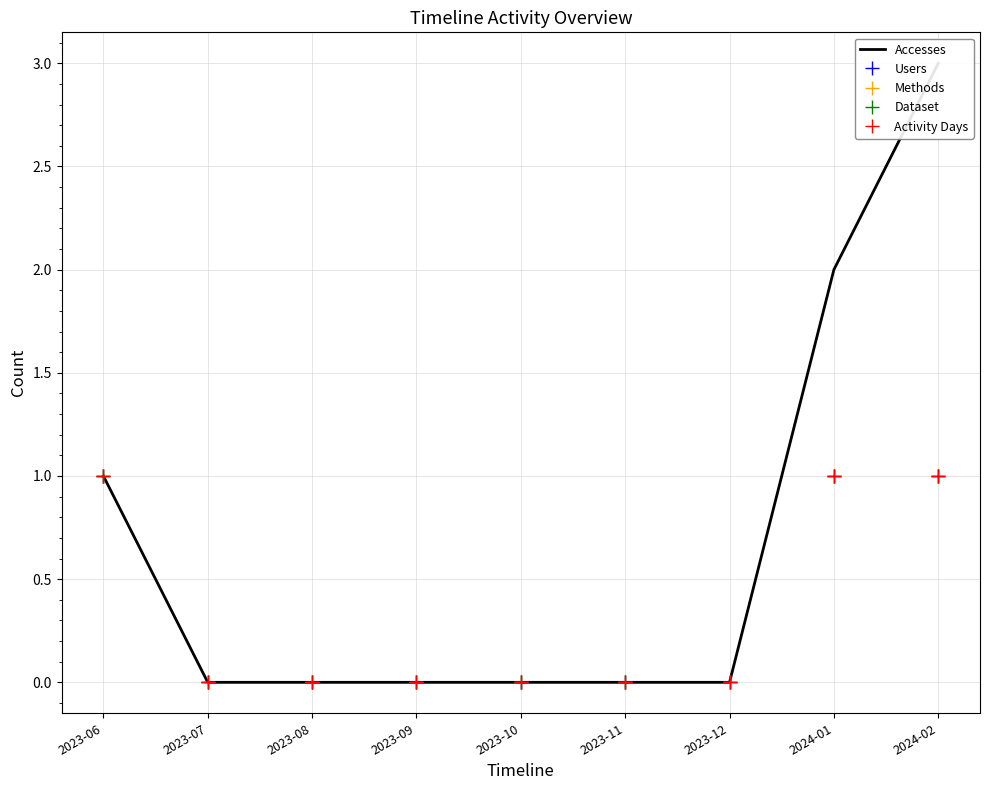

What is the maximum value shown in the chart?

3